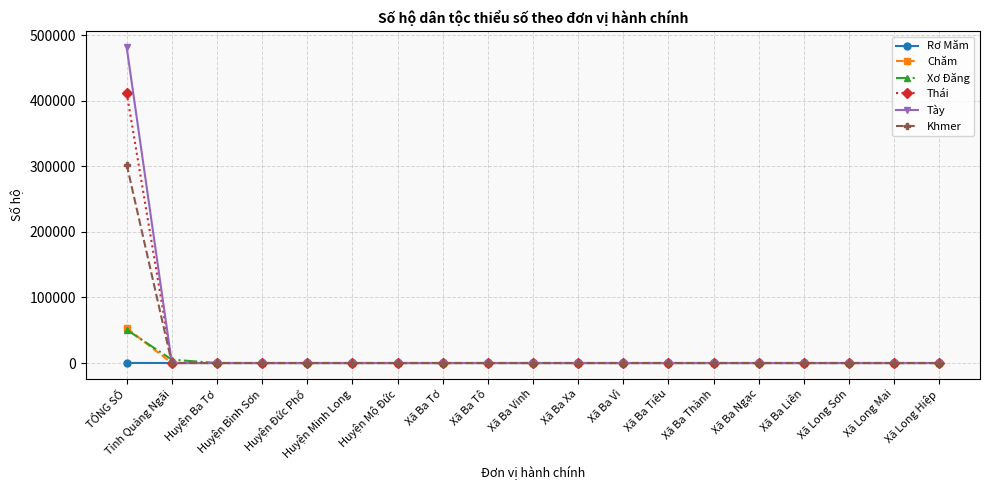

What is the sum of all Chăm values?

53047